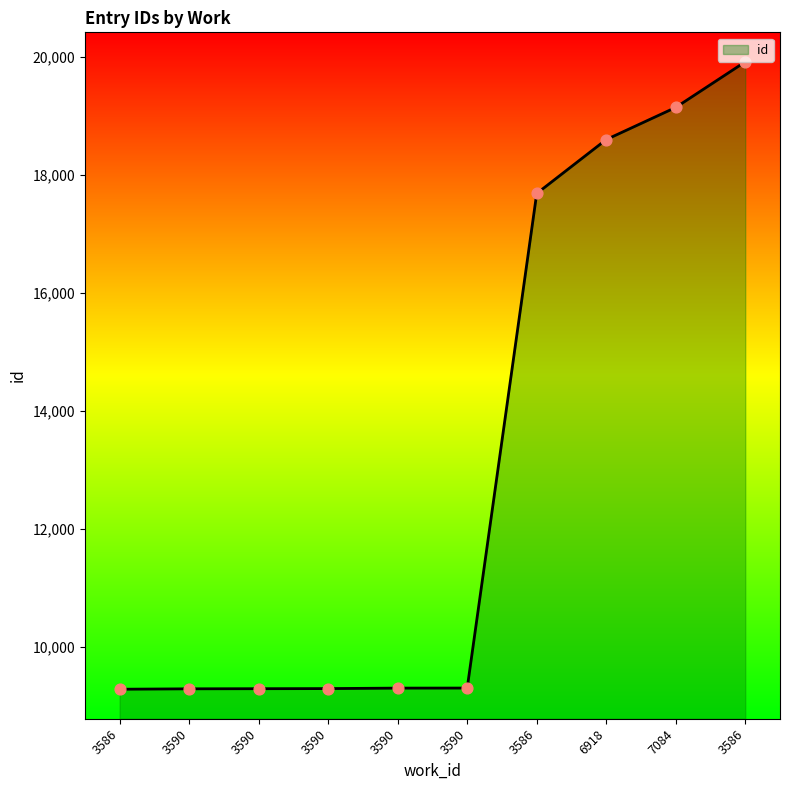

What is the change in value from 3586 to 3586?

+10636